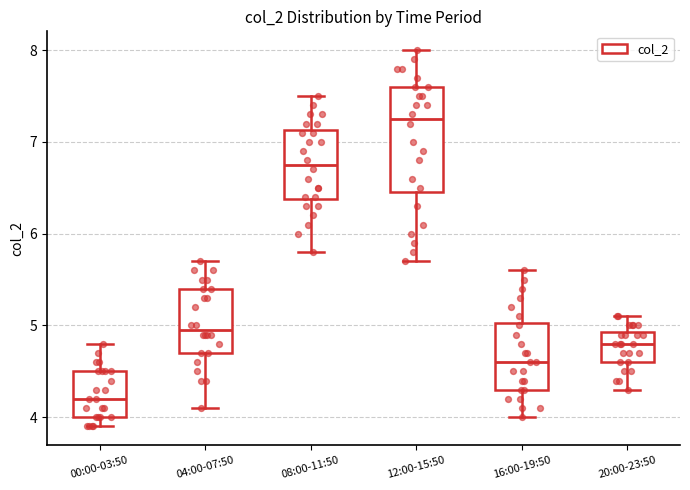

Reading left to right, read every box against the y-axis: the position of its median line, the range the box covers, and the ends of its whiskers. The values are not printed on the chart, so give them approximately, as read against the axis.

00:00-03:50: median 4.2, box 4.0 to 4.5, whiskers 3.9 to 4.8
04:00-07:50: median 5.0, box 4.7 to 5.4, whiskers 4.1 to 5.7
08:00-11:50: median 6.8, box 6.4 to 7.1, whiskers 5.8 to 7.5
12:00-15:50: median 7.3, box 6.5 to 7.6, whiskers 5.7 to 8.0
16:00-19:50: median 4.6, box 4.3 to 5.0, whiskers 4.0 to 5.6
20:00-23:50: median 4.8, box 4.6 to 4.9, whiskers 4.3 to 5.1